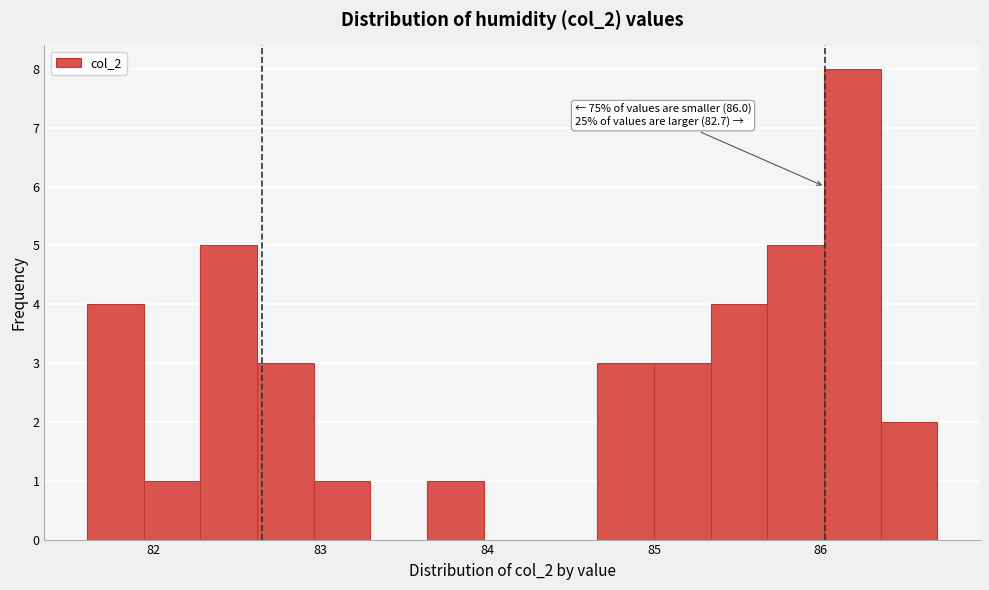

Read against the x-axis, roughly where is the centre of the tallest bar?

86.2